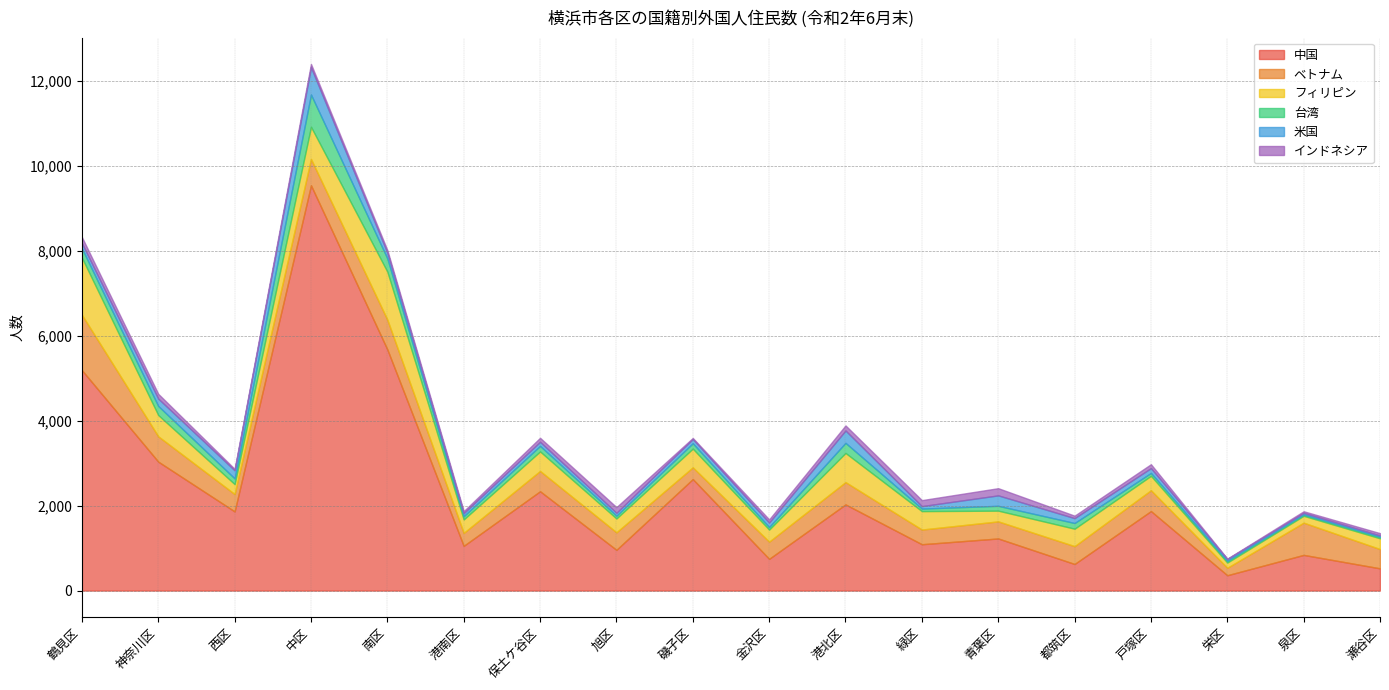

True or false: ベトナム and インドネシア cross at least once.

False